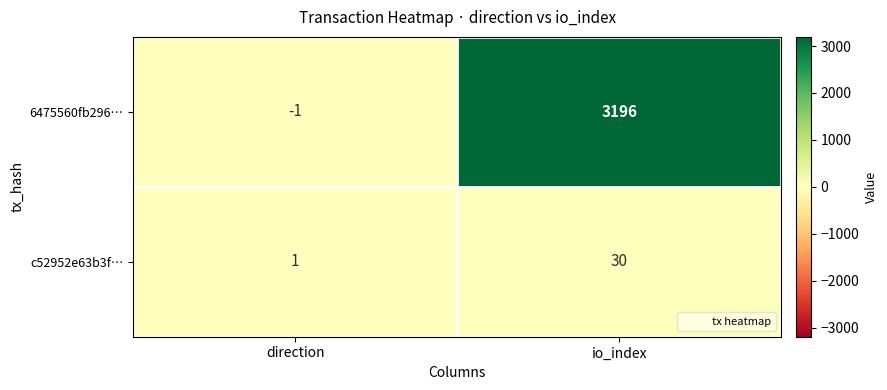

What is the minimum value shown in the chart?

-1